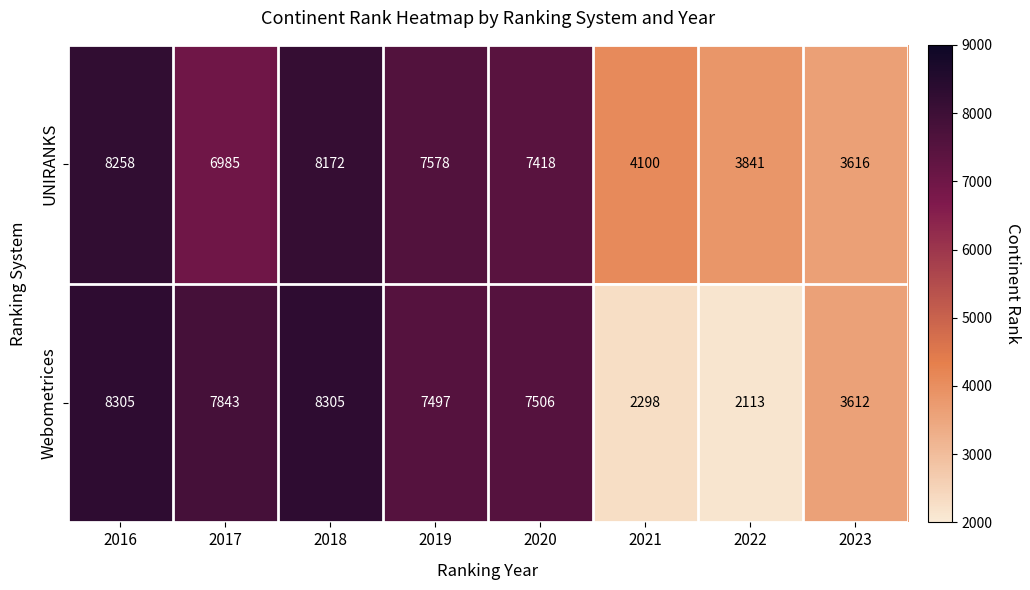

Rank the series by their average value, from highest to lowest.

UNIRANKS, Webometrices